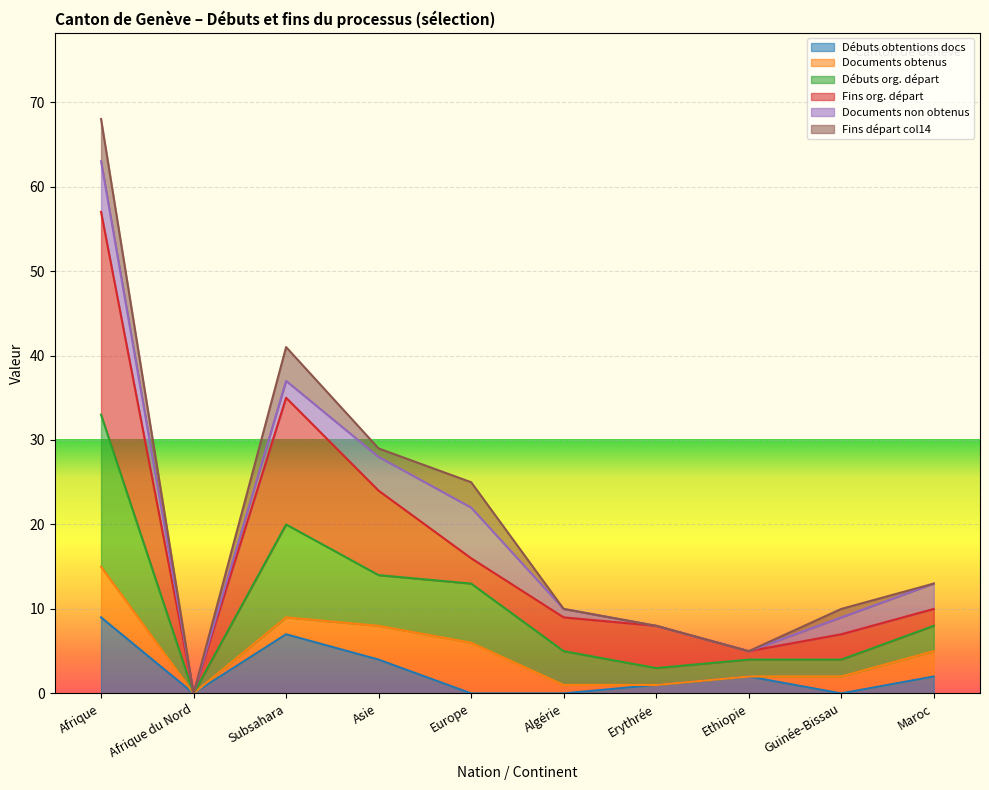

At which category does Débuts org. départ reach its first local valley?

Afrique du Nord